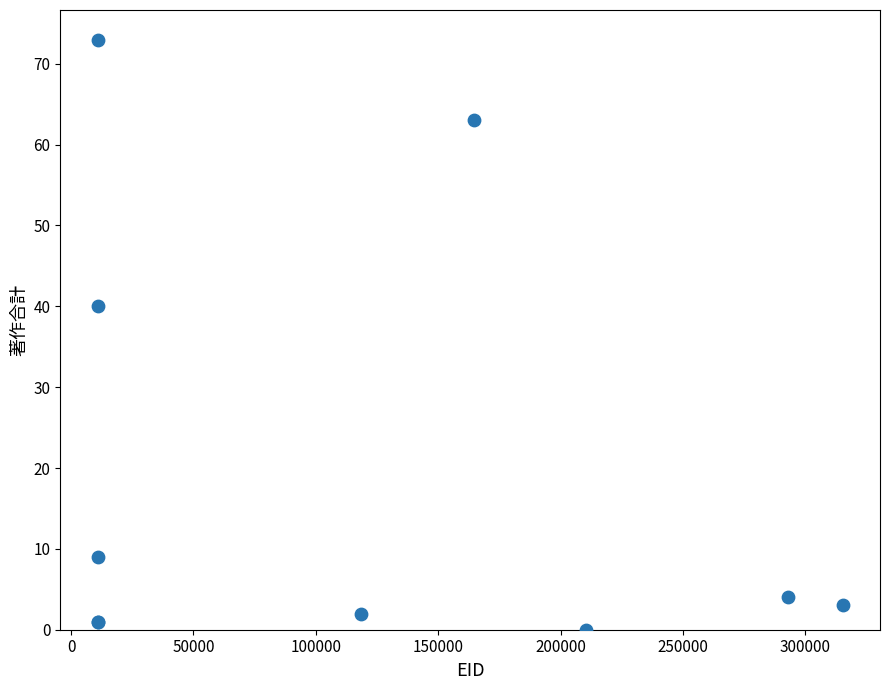

What Y value in the scatter plot is closest to 36?

40